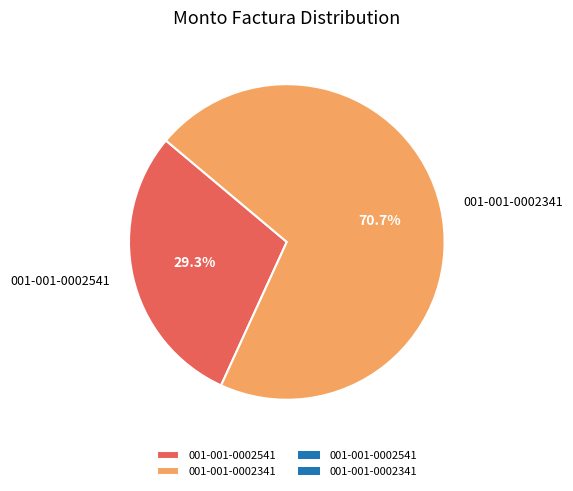

How many slices are in this pie chart?

2